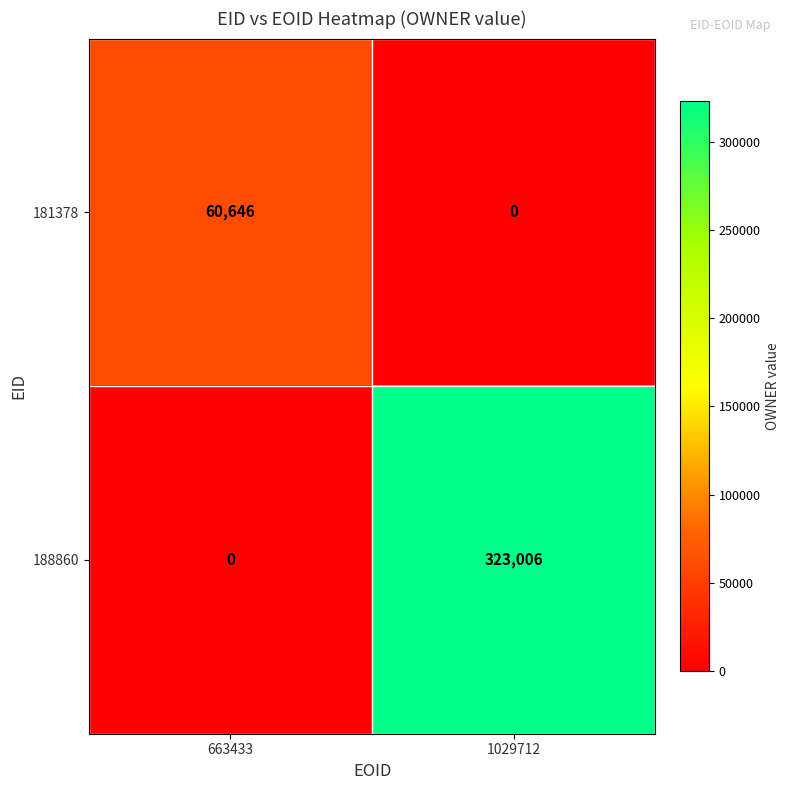

Which series has the largest range (max minus min)?

188860